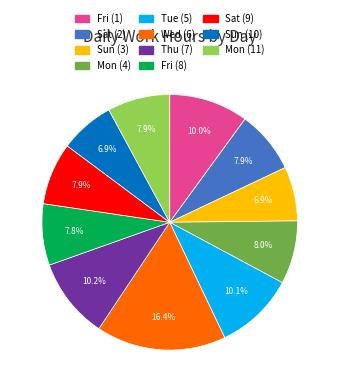

The Wed (6) slice represents 16% of the pie. True or false?

True